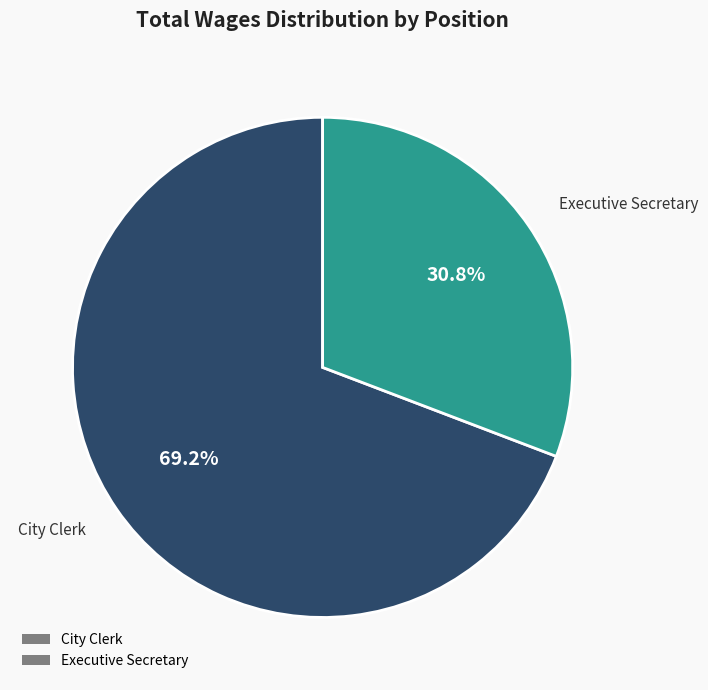

What is the largest slice in the pie chart?

City Clerk